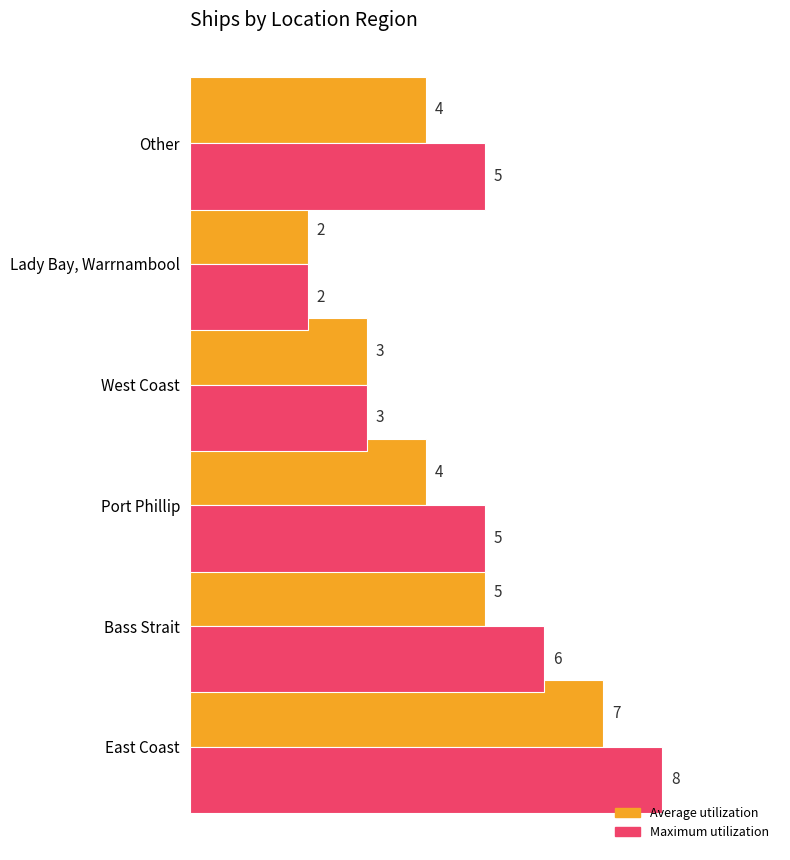

At which category is the sum across all series the highest?

East Coast